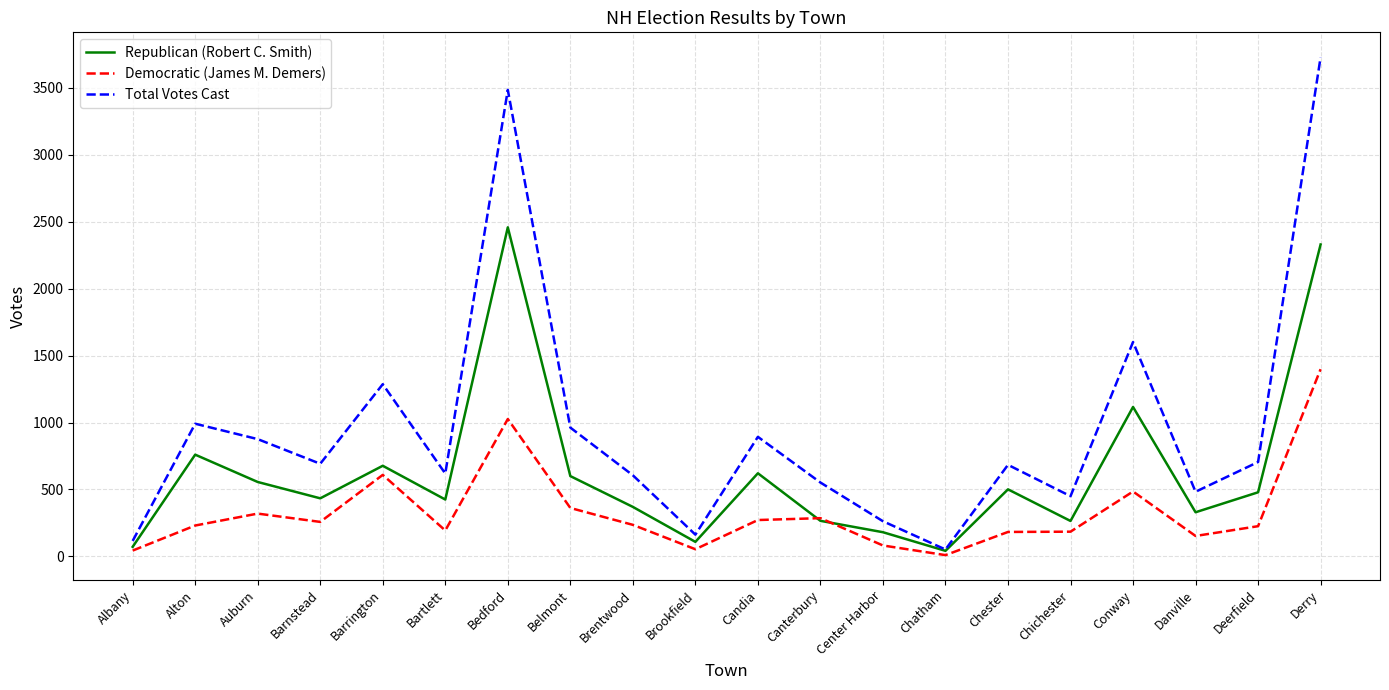

Rank the series at Conway from highest to lowest value.

Total Votes Cast, Republican (Robert C. Smith), Democratic (James M. Demers)